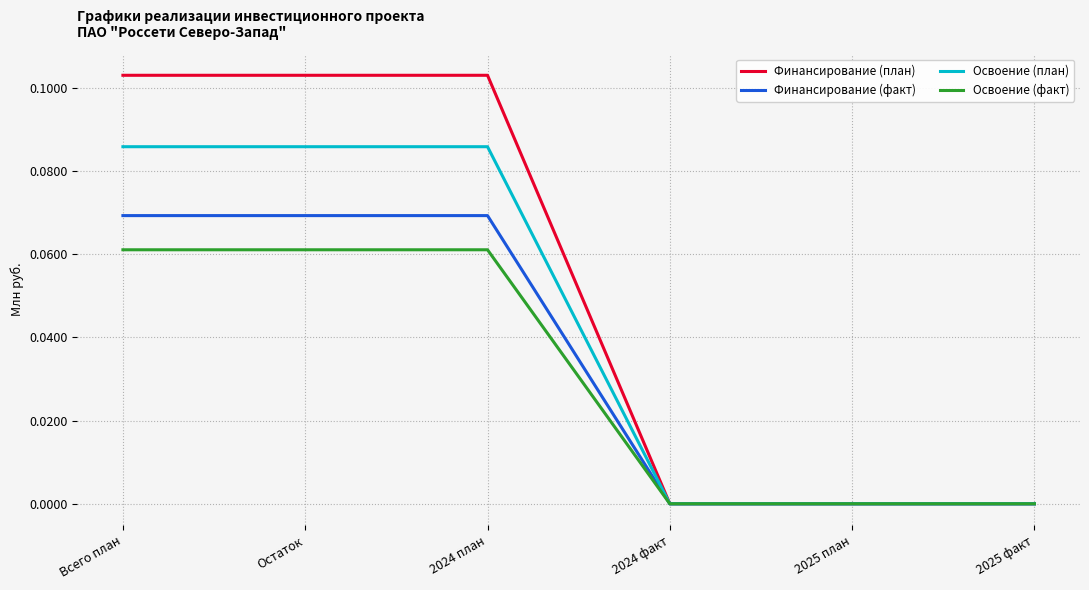

List the series in order of their peak value, lowest first.

Освоение (факт), Финансирование (факт), Освоение (план), Финансирование (план)